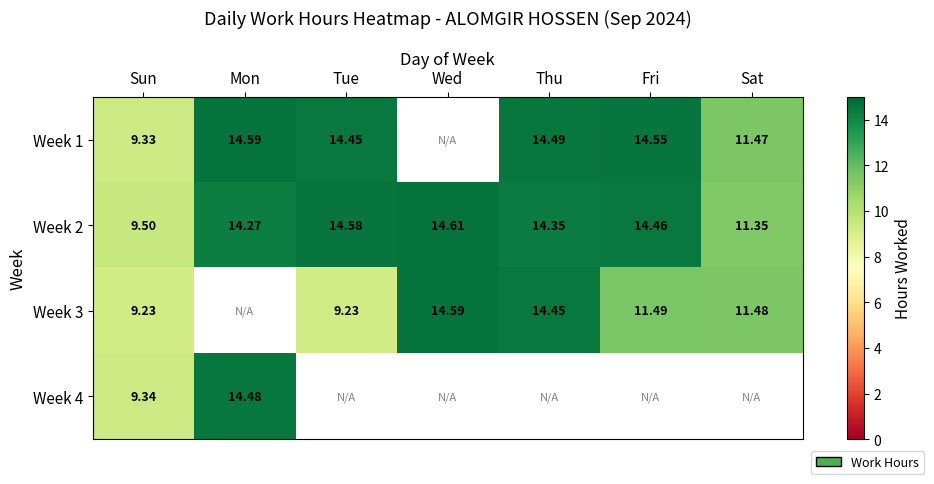

At which label does Week 2 first exceed 14?

Mon